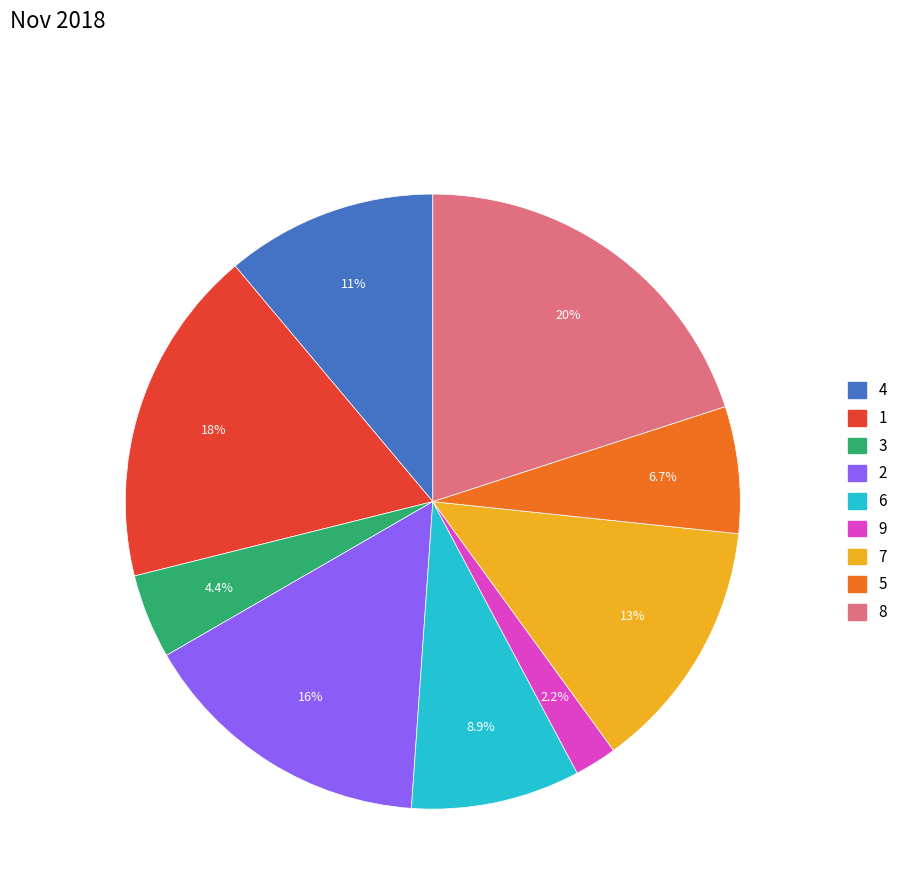

Between 5 and 7, which is larger?

7